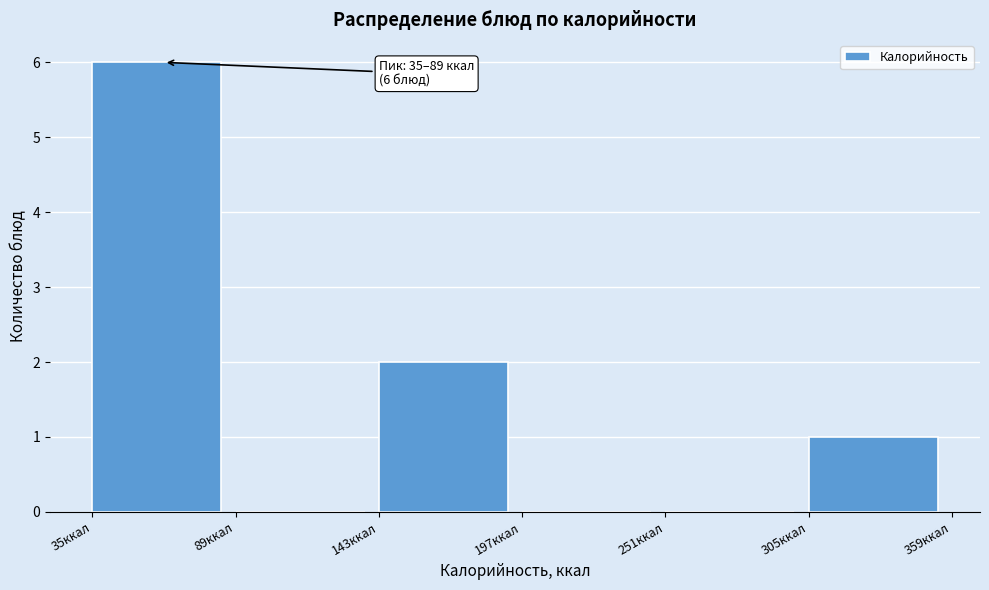

Over which range of the x-axis is the bar tallest?

35 to 89